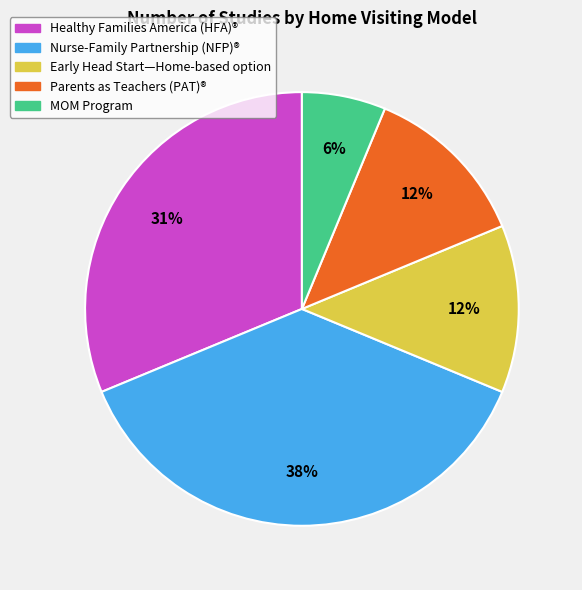

Is it true that Early Head Start—Home-based option is 12% of the pie?

True